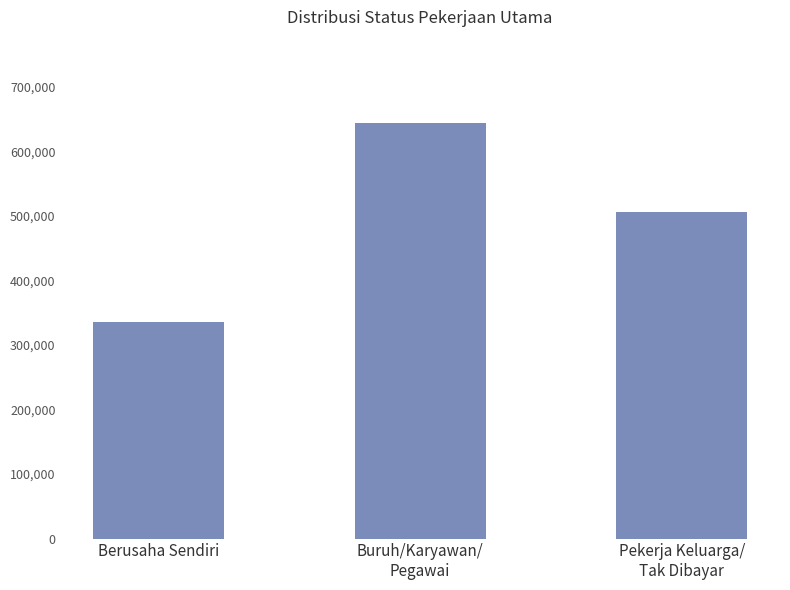

Count the number of categories in the chart.

3